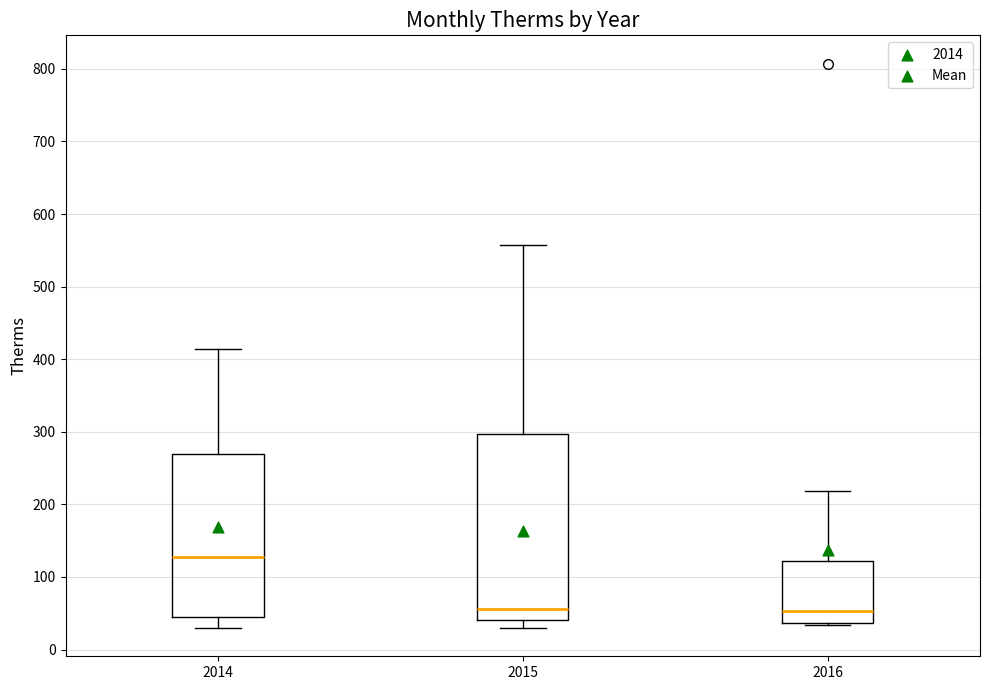

Reading left to right, read every box against the y-axis: the position of its median line, the range the box covers, and the ends of its whiskers. The values are not printed on the chart, so give them approximately, as read against the axis.

2014: median 130, box 40 to 270, whiskers 30 to 410
2015: median 60, box 40 to 300, whiskers 30 to 560
2016: median 50, box 40 to 120, whiskers 30 to 220